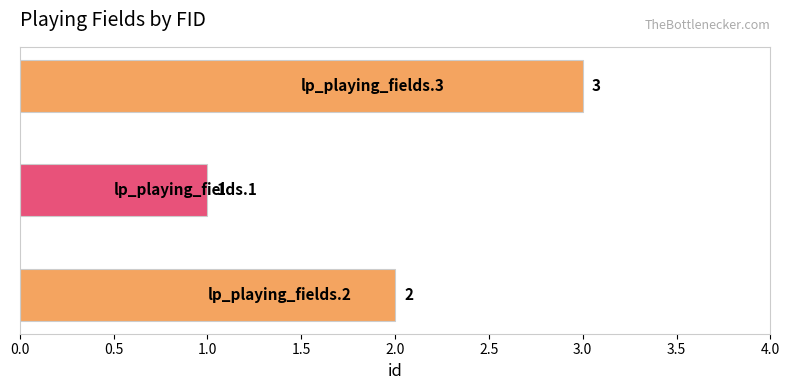

What is the maximum value shown in the chart?

3